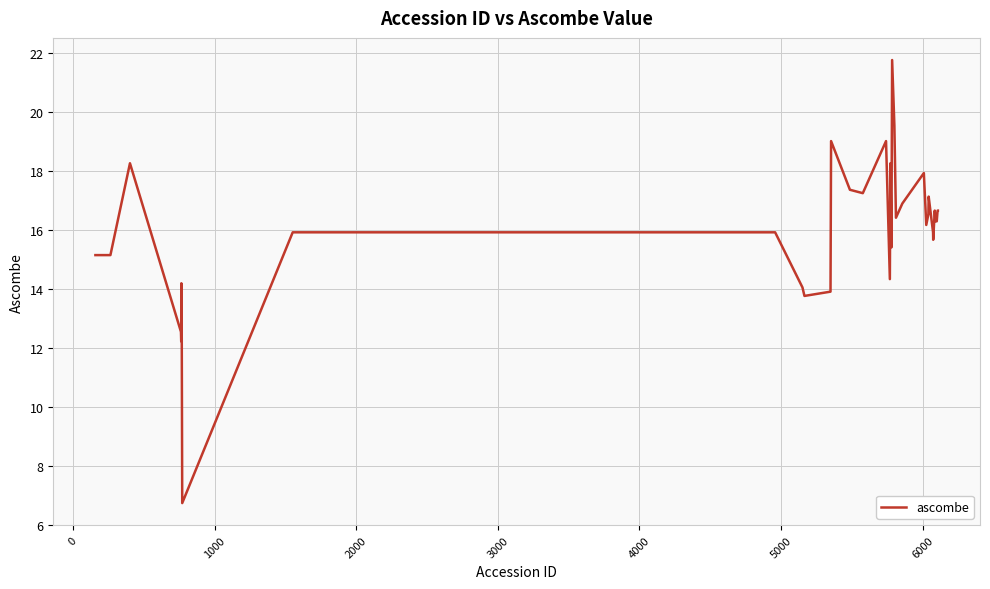

What is the difference between the maximum and minimum values?

15.0